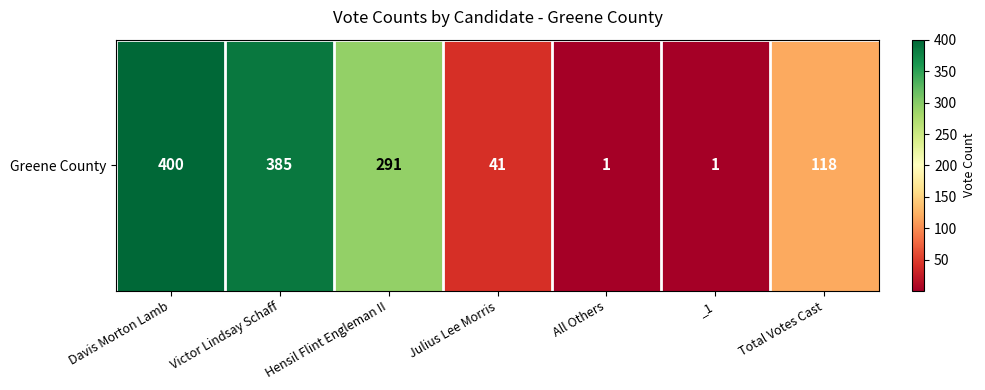

True or false: the data shows 385 at Victor Lindsay Schaff.

True